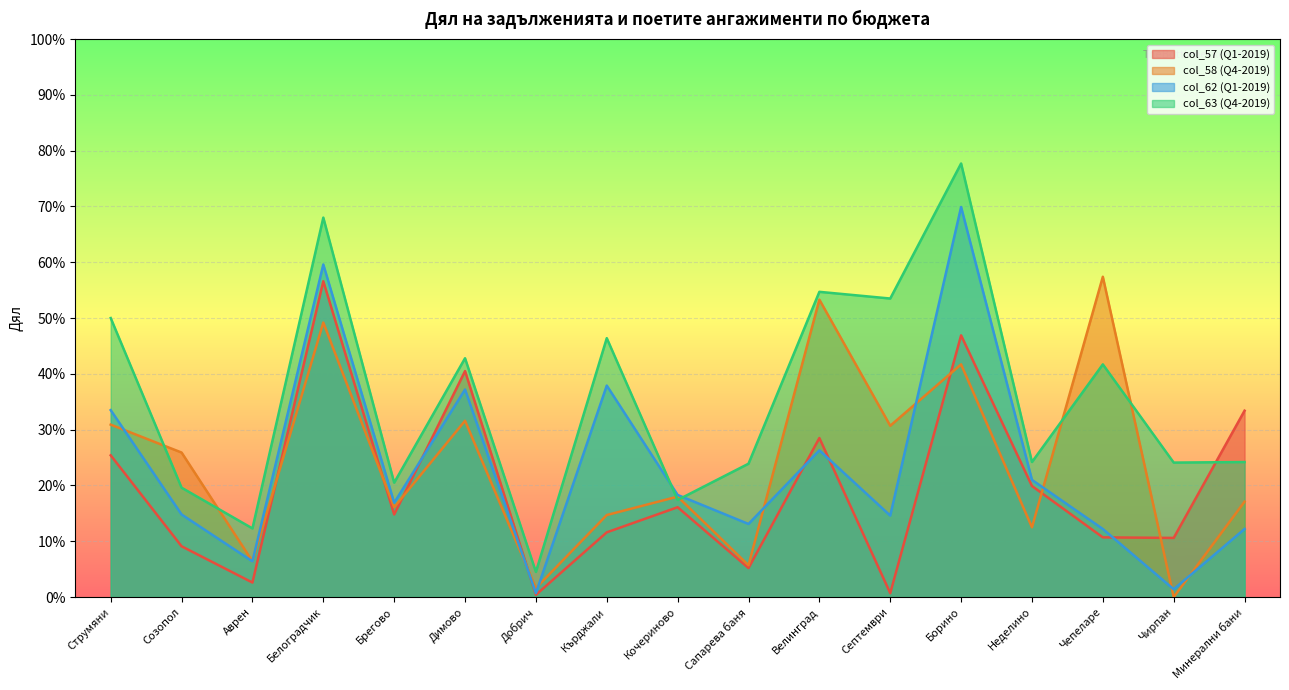

Reading left to right, extract all data points from this chart.

col_57 (Q1-2019): Струмяни=0.3	Созопол=0.1	Аврен=0.0	Белоградчик=0.6	Брегово=0.1	Димово=0.4	Добрич=0.0	Кърджали=0.1	Кочериново=0.2	Сапарева баня=0.1	Велинград=0.3	Септември=0.0	Борино=0.5	Неделино=0.2	Чепеларе=0.1	Чирпан=0.1	Минерални бани=0.3
col_58 (Q4-2019): Струмяни=0.3	Созопол=0.3	Аврен=0.1	Белоградчик=0.5	Брегово=0.2	Димово=0.3	Добрич=0.0	Кърджали=0.1	Кочериново=0.2	Сапарева баня=0.1	Велинград=0.5	Септември=0.3	Борино=0.4	Неделино=0.1	Чепеларе=0.6	Чирпан=0.0	Минерални бани=0.2
col_62 (Q1-2019): Струмяни=0.3	Созопол=0.1	Аврен=0.1	Белоградчик=0.6	Брегово=0.2	Димово=0.4	Добрич=0.0	Кърджали=0.4	Кочериново=0.2	Сапарева баня=0.1	Велинград=0.3	Септември=0.1	Борино=0.7	Неделино=0.2	Чепеларе=0.1	Чирпан=0.0	Минерални бани=0.1
col_63 (Q4-2019): Струмяни=0.5	Созопол=0.2	Аврен=0.1	Белоградчик=0.7	Брегово=0.2	Димово=0.4	Добрич=0.0	Кърджали=0.5	Кочериново=0.2	Сапарева баня=0.2	Велинград=0.5	Септември=0.5	Борино=0.8	Неделино=0.2	Чепеларе=0.4	Чирпан=0.2	Минерални бани=0.2